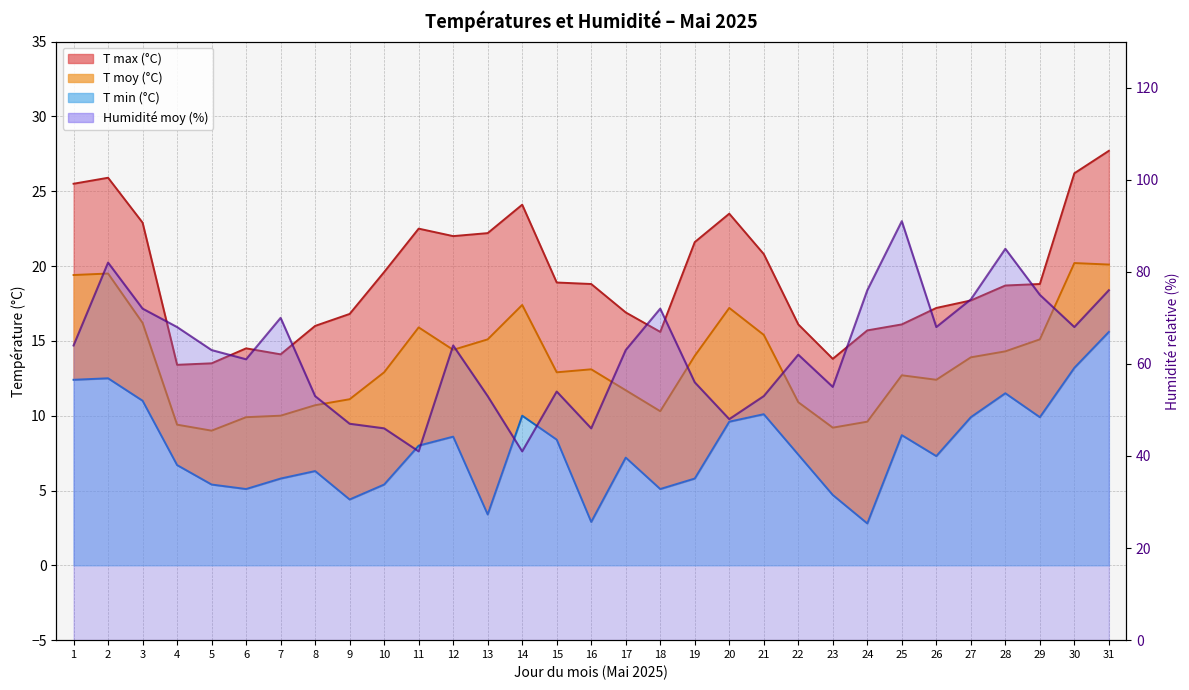

At which label does Humidité moy (%) reach its minimum?

11